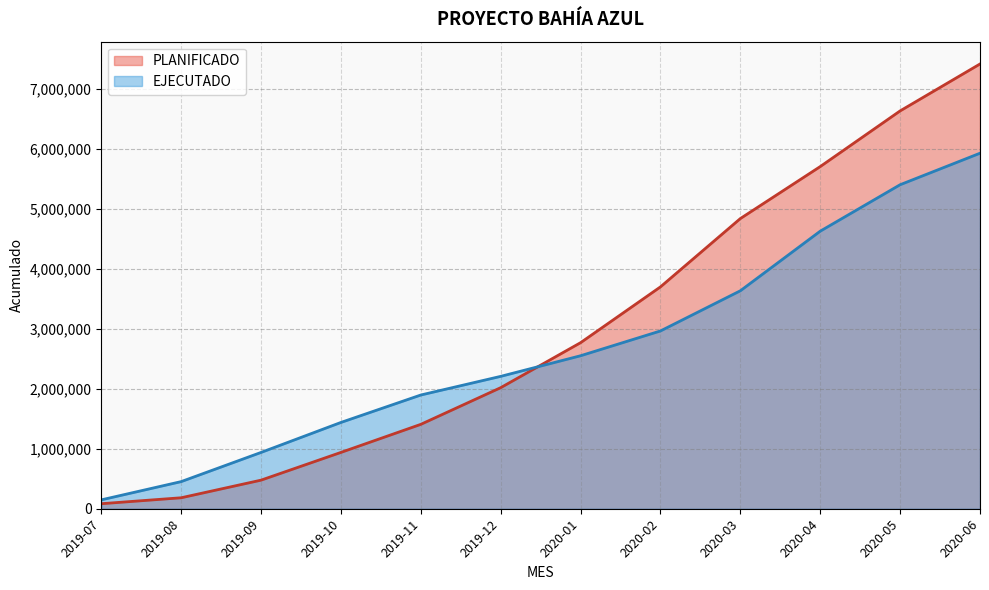

What is the spread (max minus min) of values at 2019-07?

64244.9